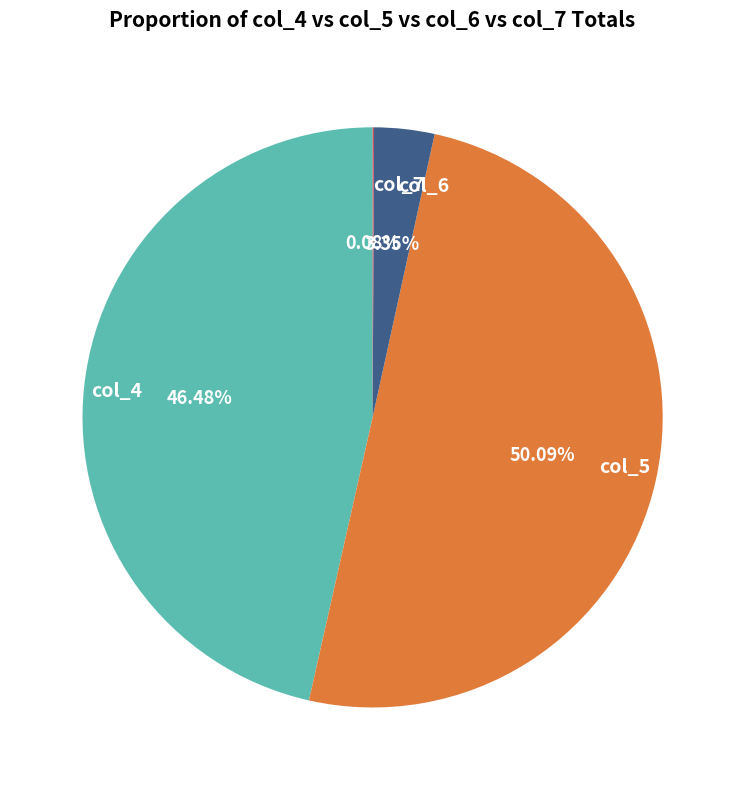

What is the largest slice in the pie chart?

col_5